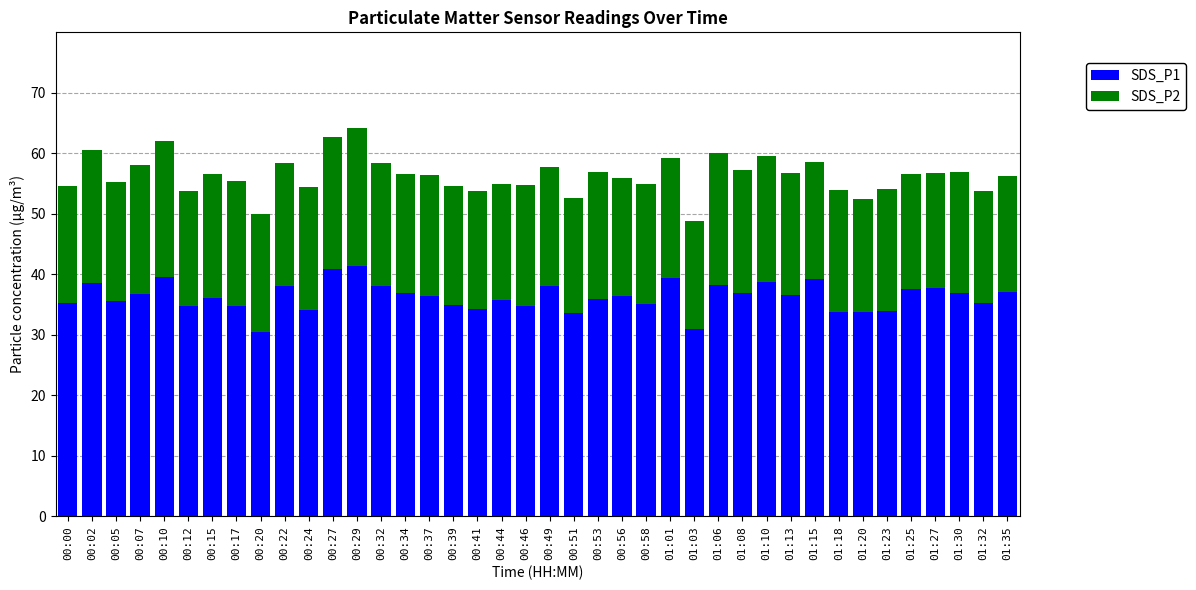

What are all the series names shown in the legend?

SDS_P1, SDS_P2